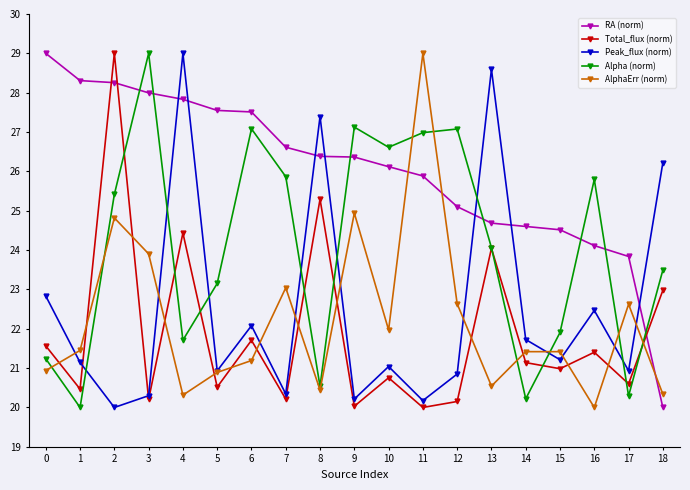

What is the total value across all series at 2?

127.5